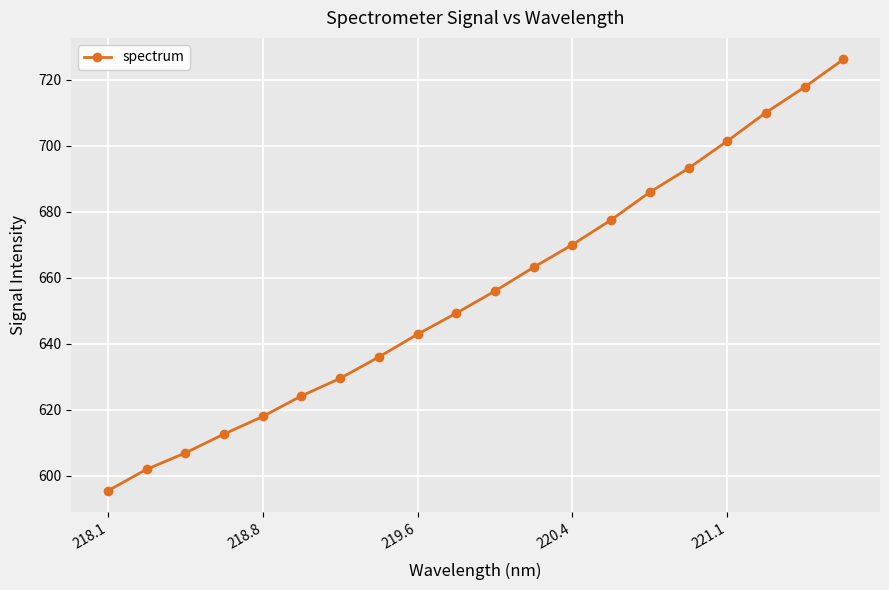

What is the maximum value shown in the chart?

726.1